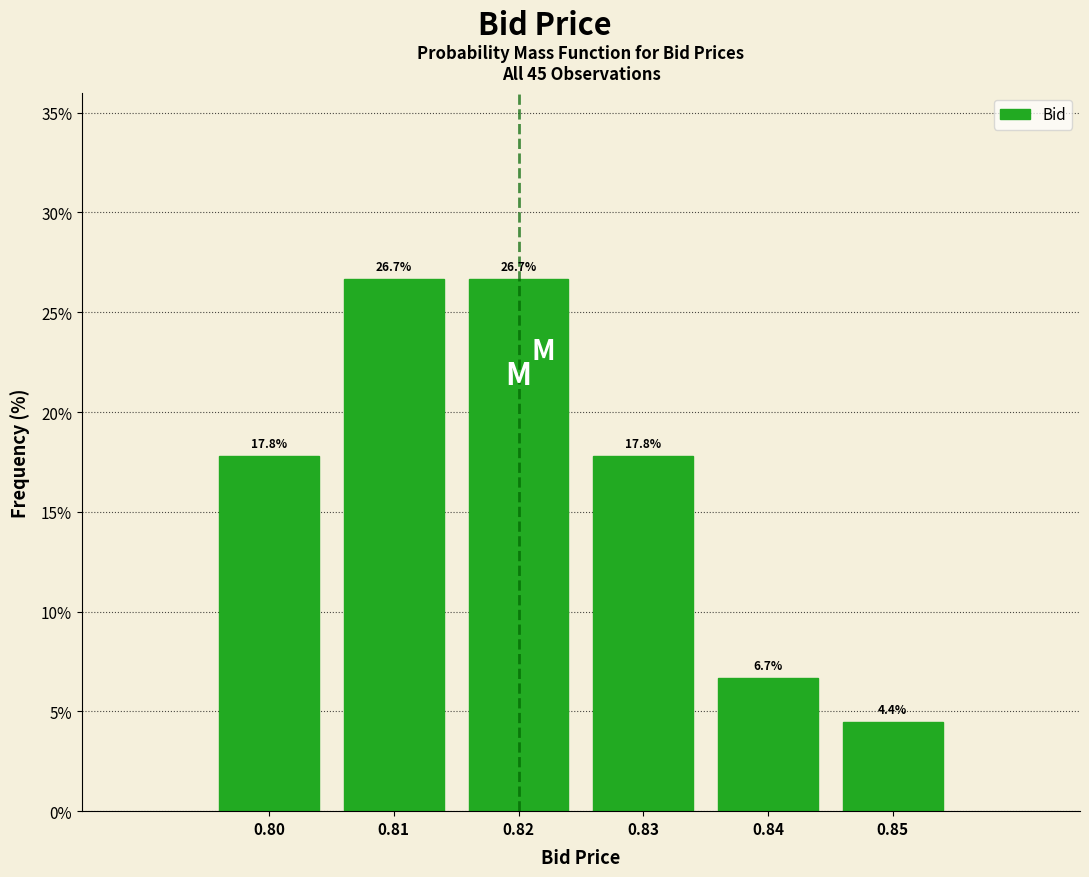

Reading left to right, extract all data points from this chart.

0.80=17.8	0.81=26.7	0.82=26.7	0.83=17.8	0.84=6.7	0.85=4.4